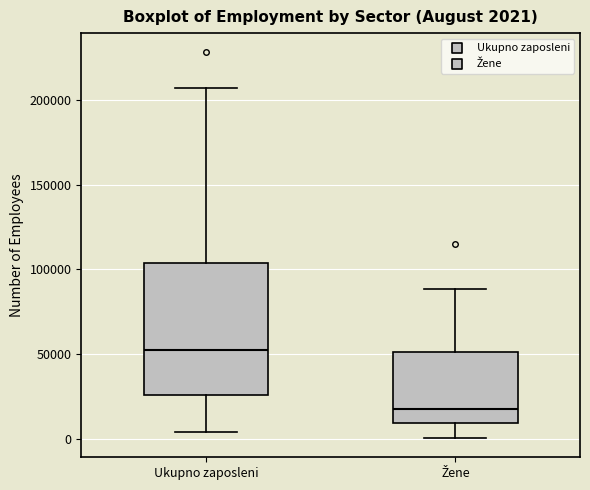

Which box's median line is the lowest?

Žene